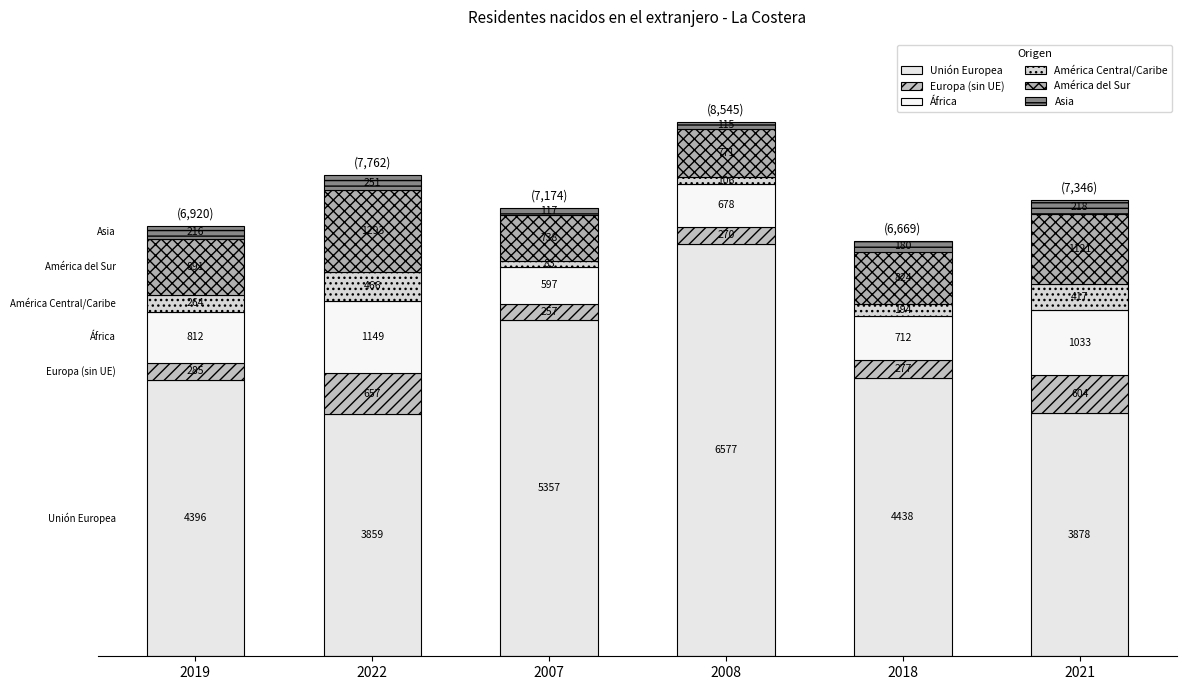

Which series has the largest total across all categories?

Unión Europea